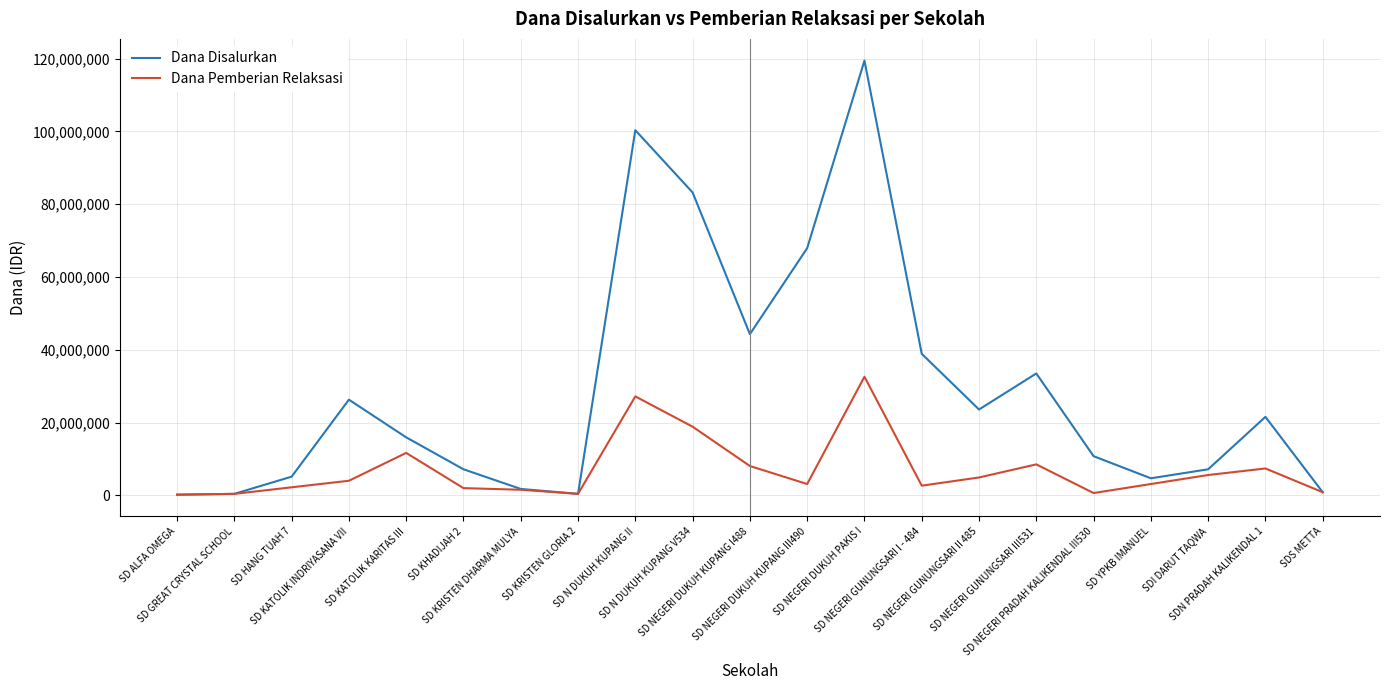

Which series has the largest total across all categories?

Dana Disalurkan